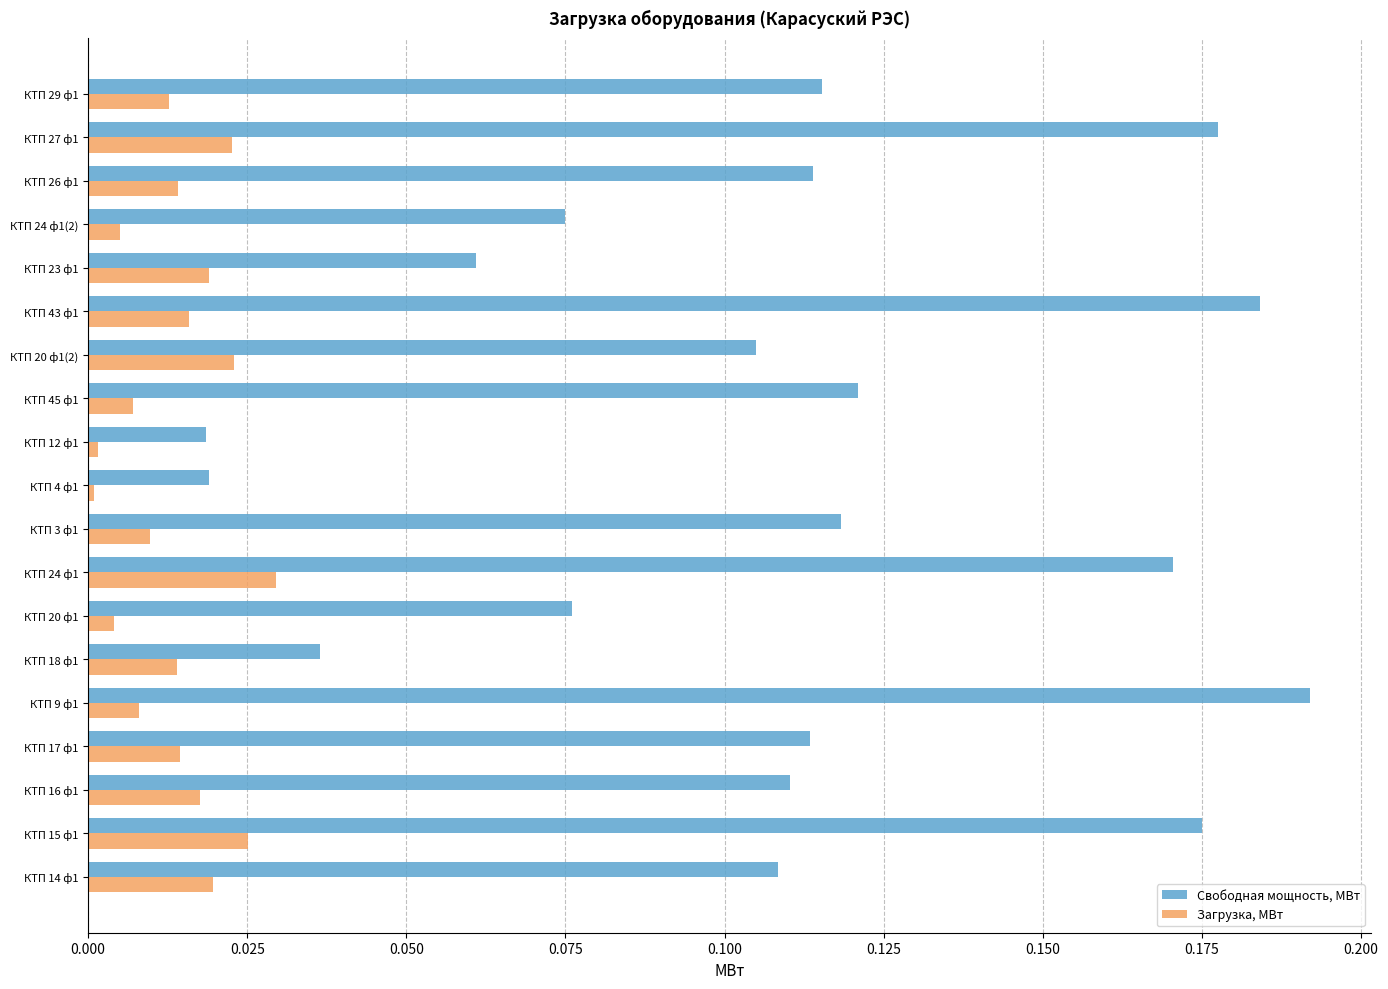

The value of Загрузка, МВт at КТП 43 ф1 is 0.0. True or false?

True